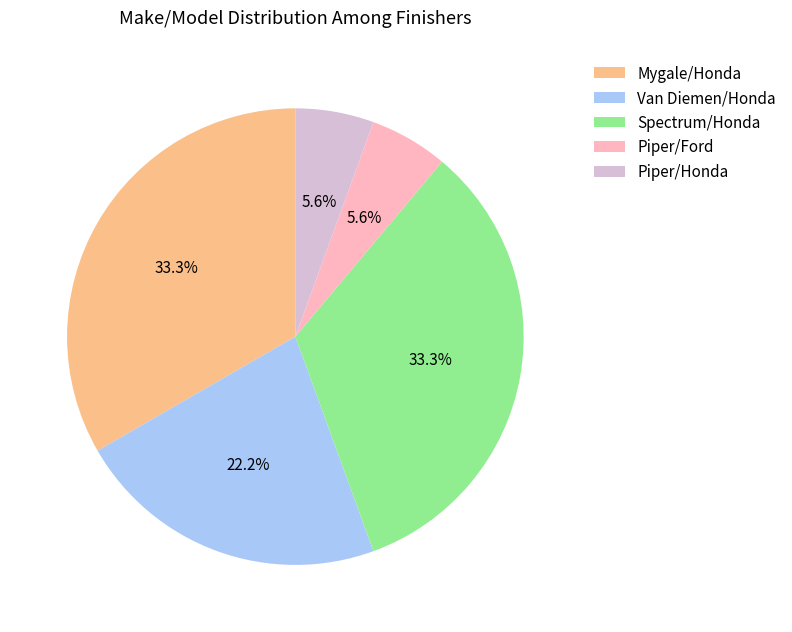

Between Spectrum/Honda and Piper/Ford, which is larger?

Spectrum/Honda